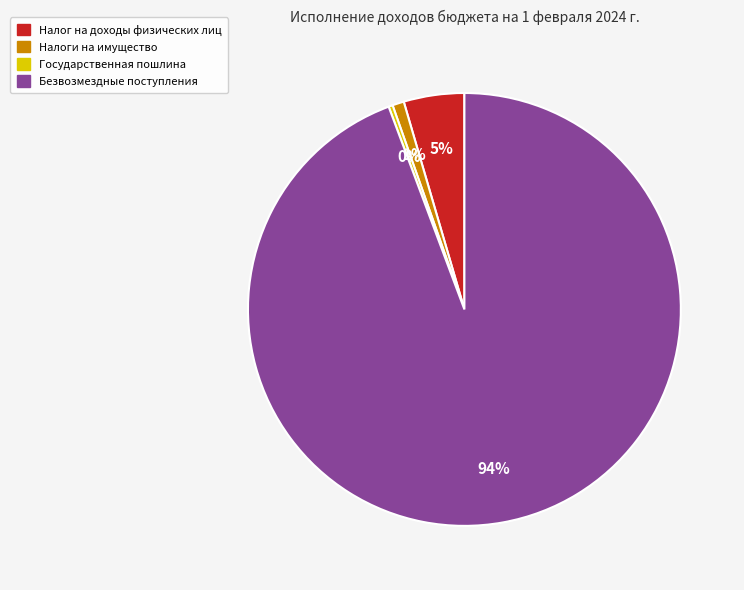

To the nearest percent, what is the difference between the largest and smallest slice percentages?

94%